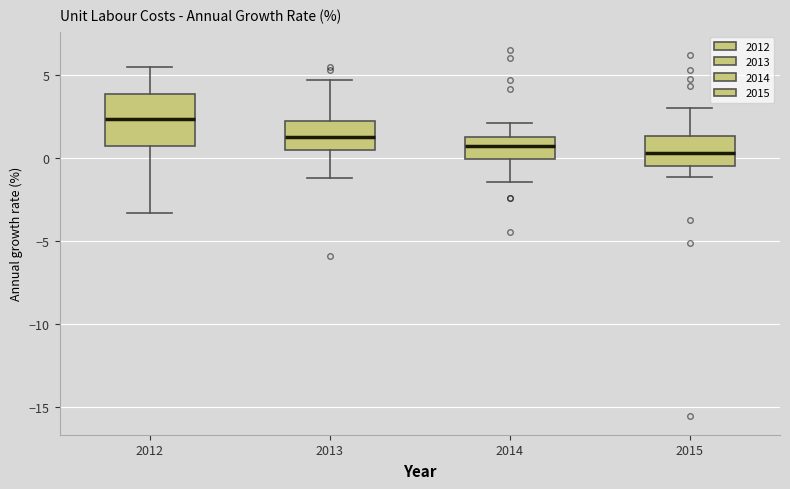

Which box is the tallest, from its lower edge to its upper edge?

2012